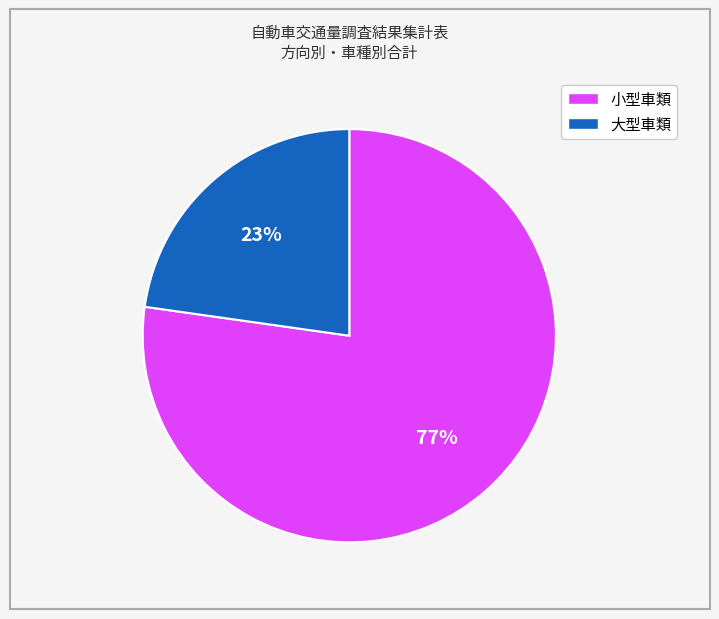

To the nearest percent, what is the average slice percentage?

50%